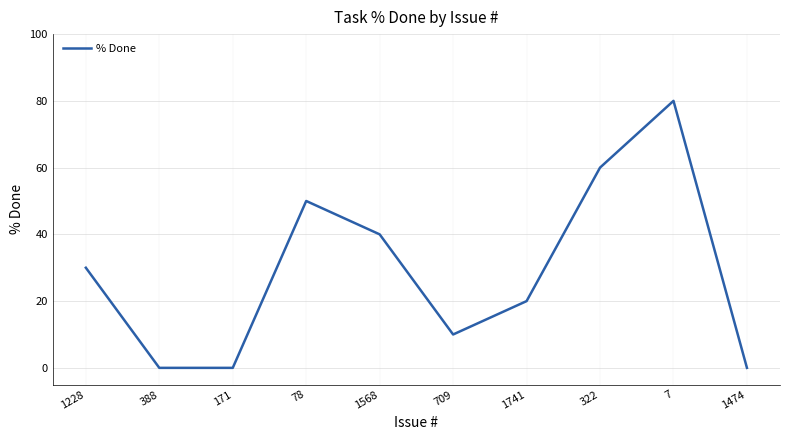

What is the change in value from 388 to 7?

+80